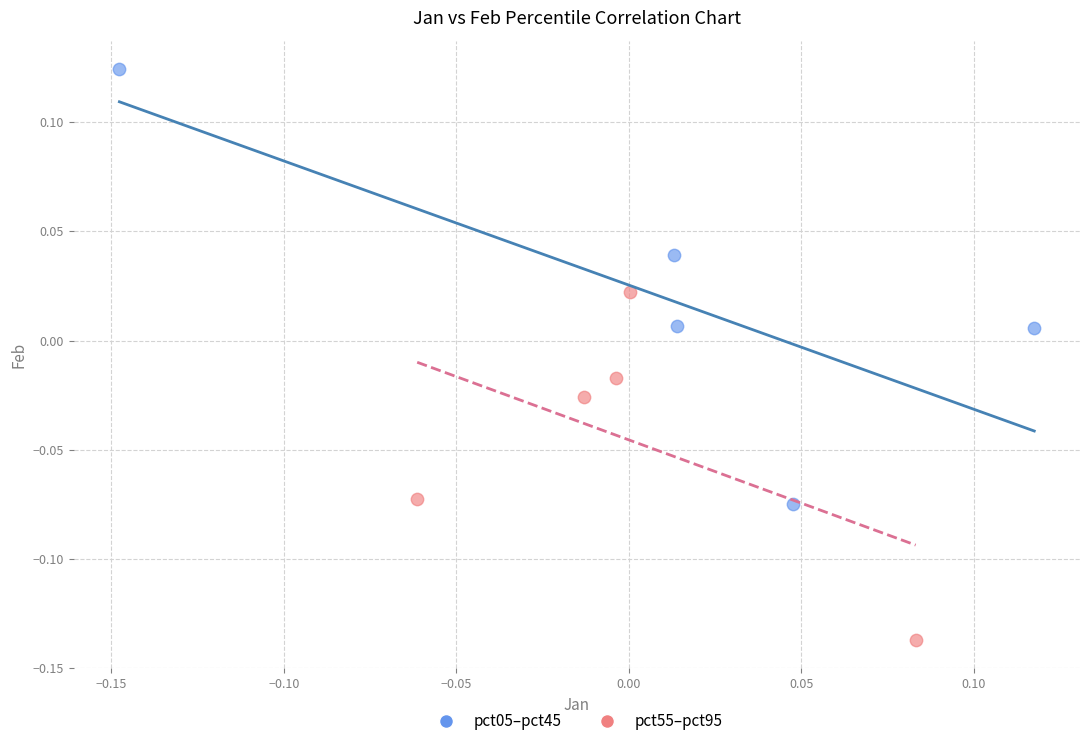

Which series has the widest spread of Y values?

pct05–pct45